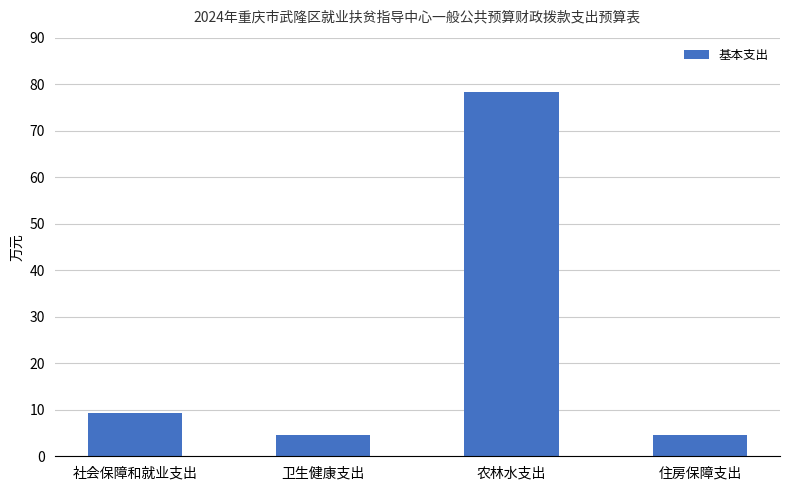

What is the average value?

24.2